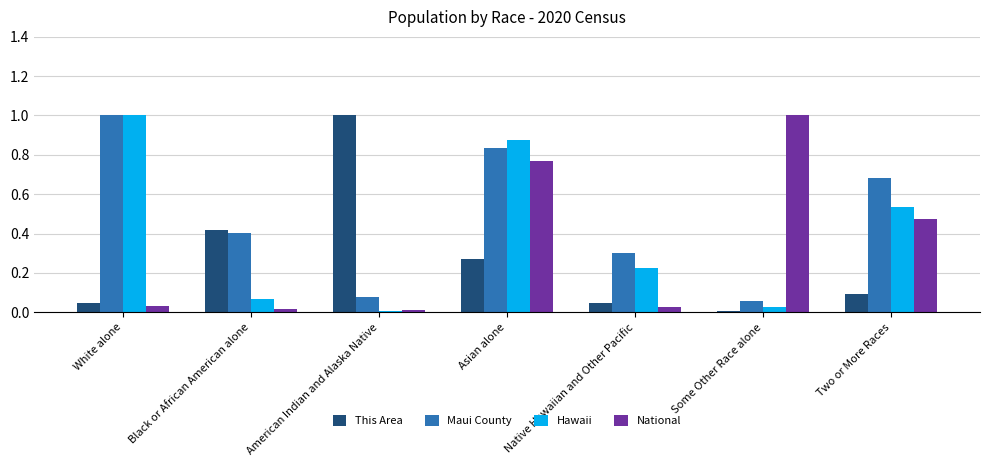

The value of Hawaii at White alone is 1.0. True or false?

True